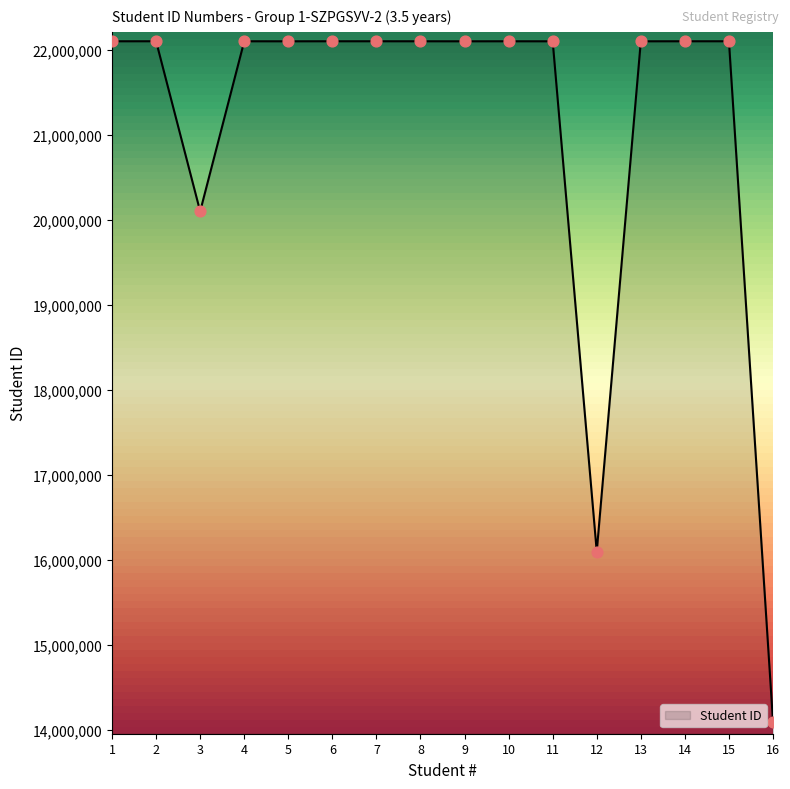

Approximately how many times larger is the value at 6 compared to 10?

1.0